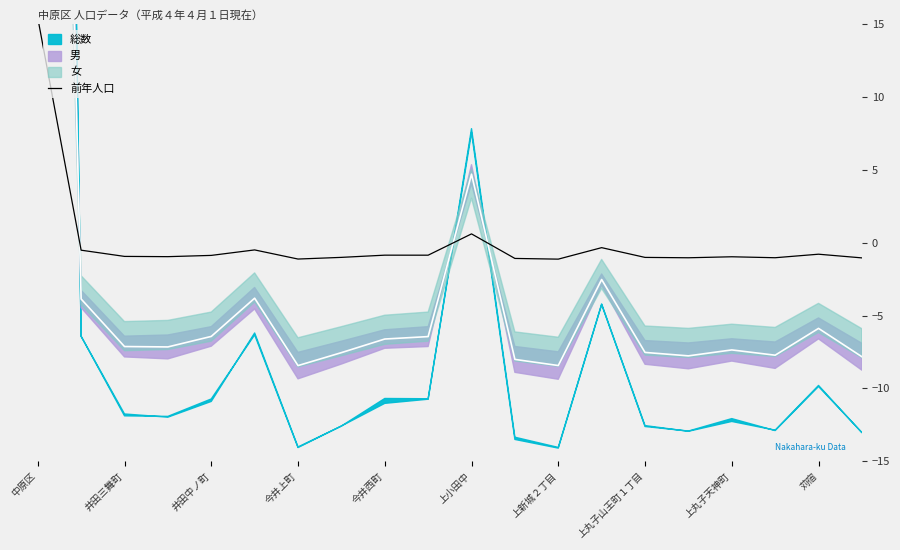

Does the chart have visible grid lines?

No